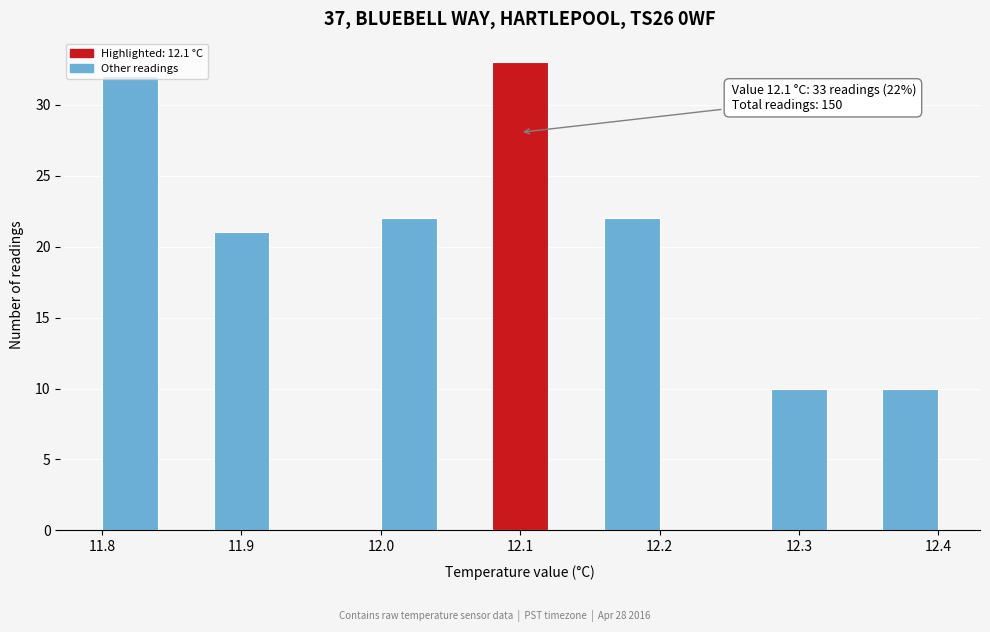

Which range on the x-axis has the tallest bar?

12.08 to 12.12